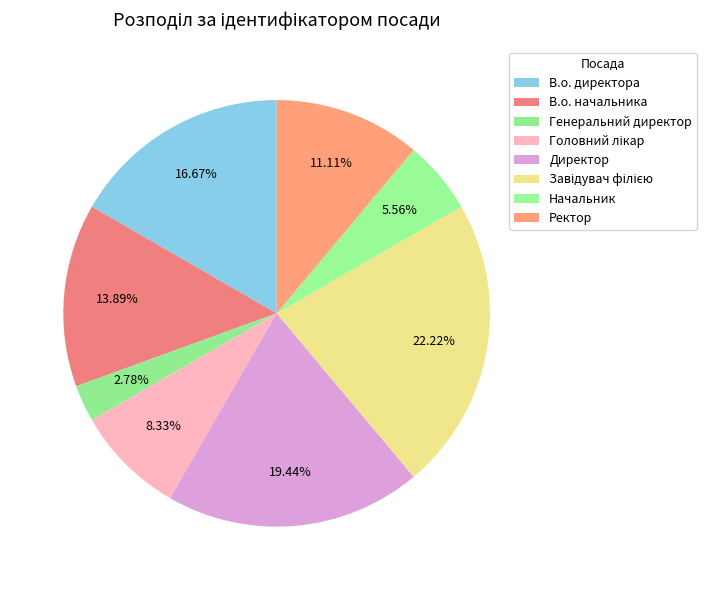

To the nearest percent, what is the combined percentage of Начальник and Генеральний директор?

8%